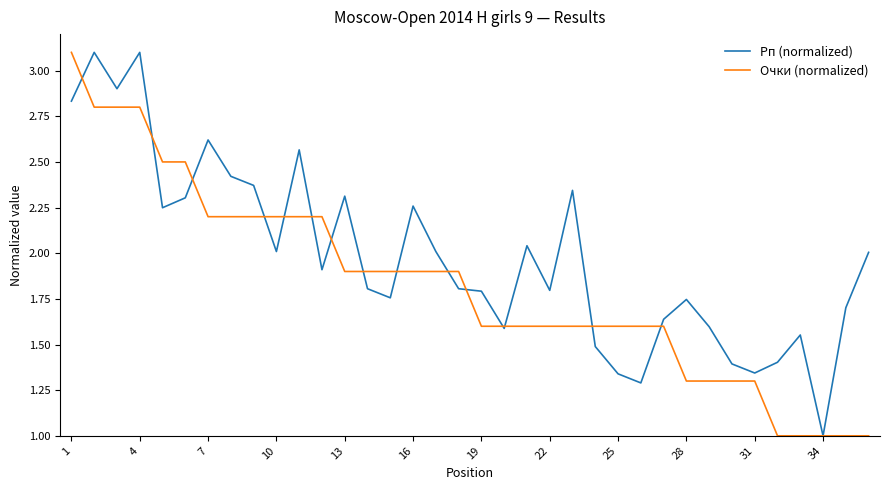

Which series has the largest total across all categories?

Рп (normalized)